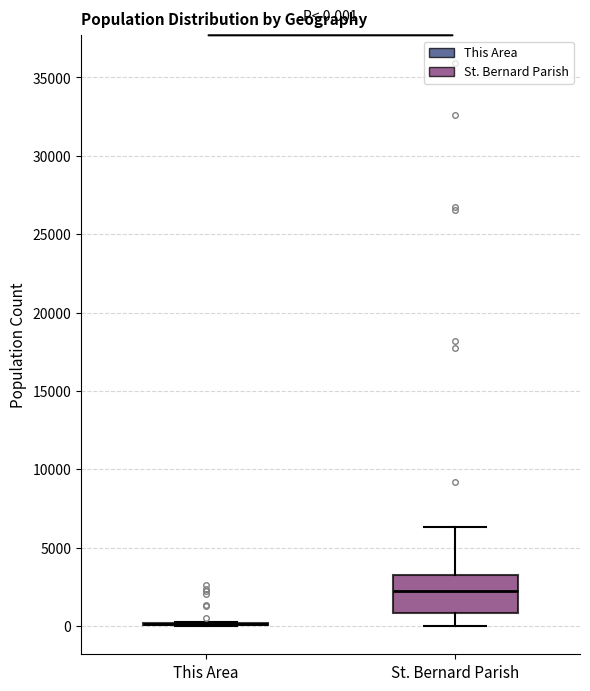

Which box is the tallest, from its lower edge to its upper edge?

St. Bernard Parish